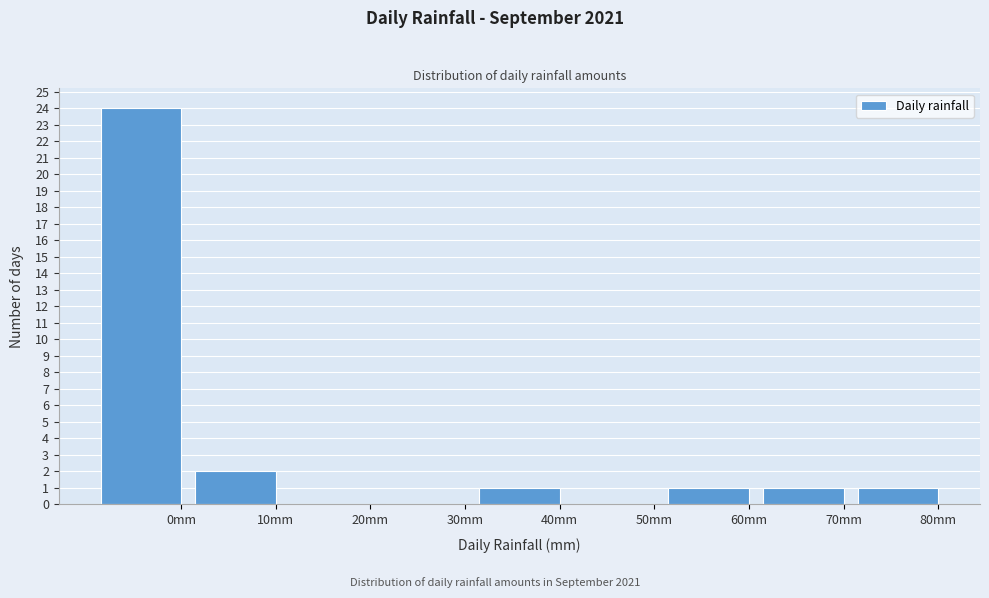

Reading right to left, extract all data points from this chart.

80mm=1	70mm=1	60mm=1	50mm=0	40mm=1	30mm=0	20mm=0	10mm=2	0mm=24